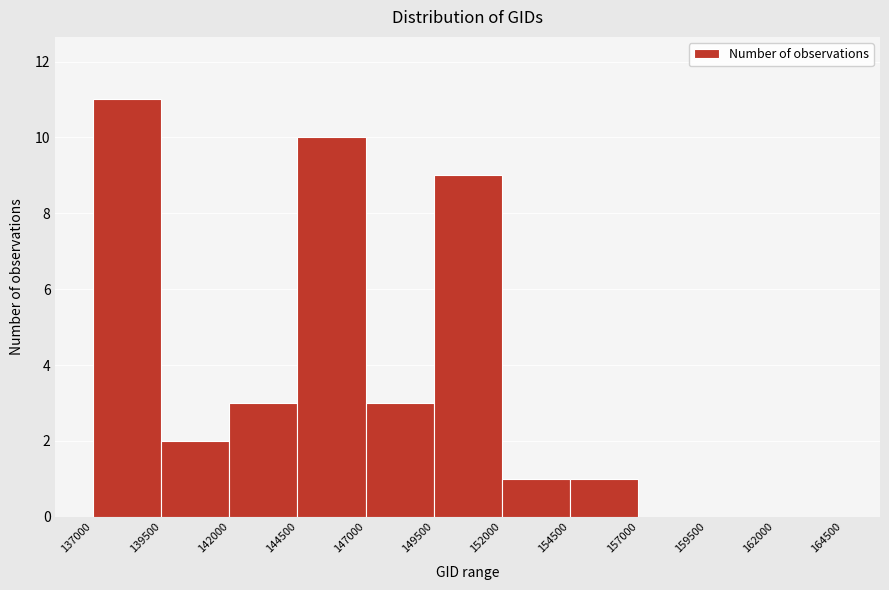

Reading left to right, transcribe this chart: for each bar, give the range it covers on the x-axis and its height. The values are not printed on the chart, so give them approximately, as read against the axis.

137000 to 139500: 11
139500 to 142000: 2
142000 to 144500: 3
144500 to 147000: 10
147000 to 149500: 3
149500 to 152000: 9
152000 to 154500: 1
154500 to 157000: 1
157000 to 159500: 0
159500 to 162000: 0
162000 to 164500: 0